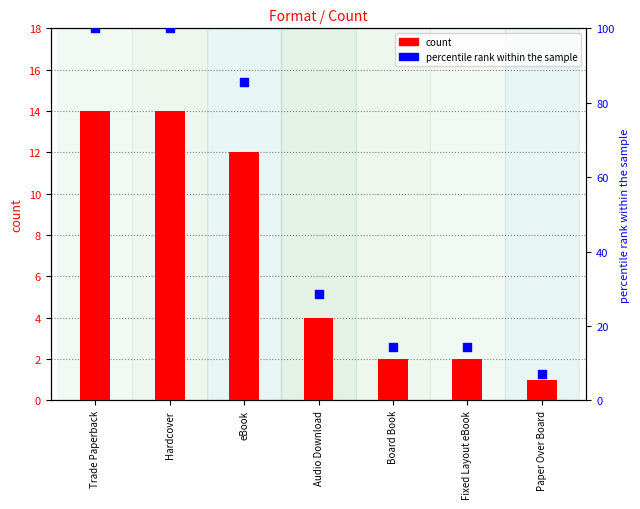

Which series contains the highest Y value?

percentile rank within the sample